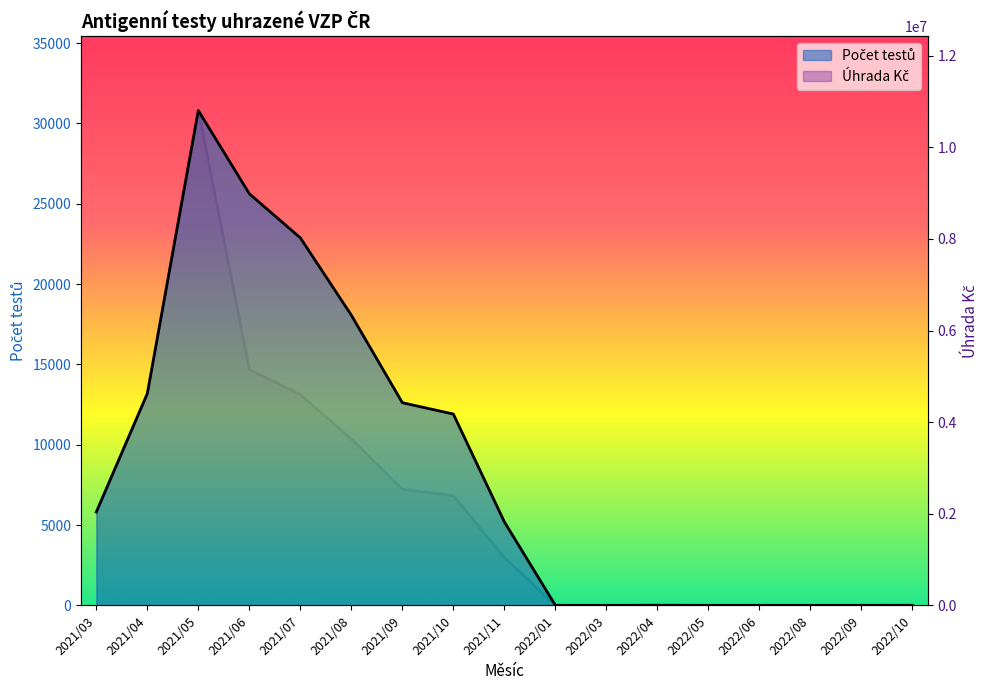

Reading left to right, extract all data points from this chart.

Počet testů: 5811.0	13185.0	30801.0	25619.0	22877.0	18062.0	12615.0	11909.0	5198.0	4.0	1.0	9.0	3.0	4.0	2.0	4.0	6.0
Úhrada Kč: 2038033.9	4624243.2	10802526.7	5149419.0	4598277.0	3630462.0	2535615.0	2393709.0	1044798.0	804.0	201.0	1809.0	603.0	804.0	402.0	804.0	1206.0